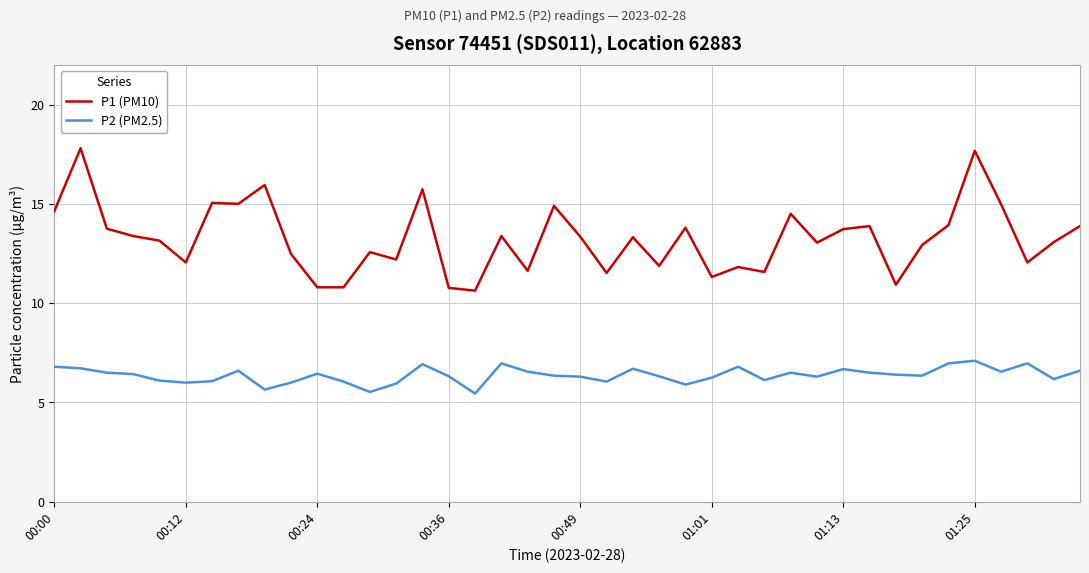

Rank the series by their average value, from lowest to highest.

P2 (PM2.5), P1 (PM10)